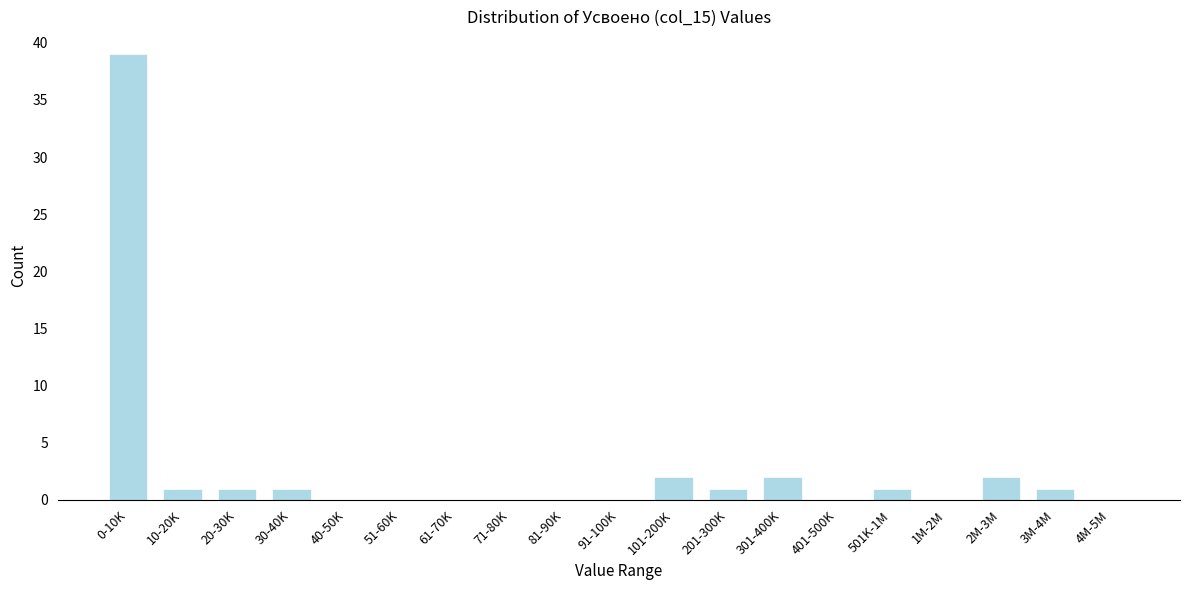

Reading left to right, what are all the values shown in this chart?

0-10K=39	10-20K=1	20-30K=1	30-40K=1	40-50K=0	51-60K=0	61-70K=0	71-80K=0	81-90K=0	91-100K=0	101-200K=2	201-300K=1	301-400K=2	401-500K=0	501K-1M=1	1M-2M=0	2M-3M=2	3M-4M=1	4M-5M=0